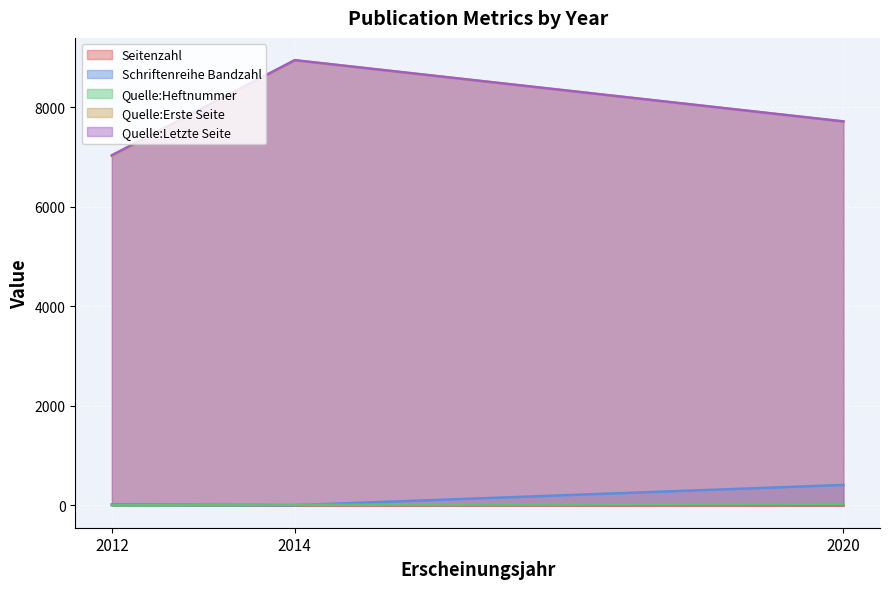

What is the difference between the maximum and minimum values in the Quelle:Erste Seite series?

1922